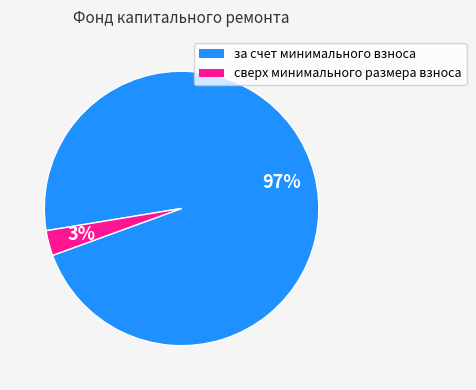

What is the largest slice in the pie chart?

за счет минимального взноса